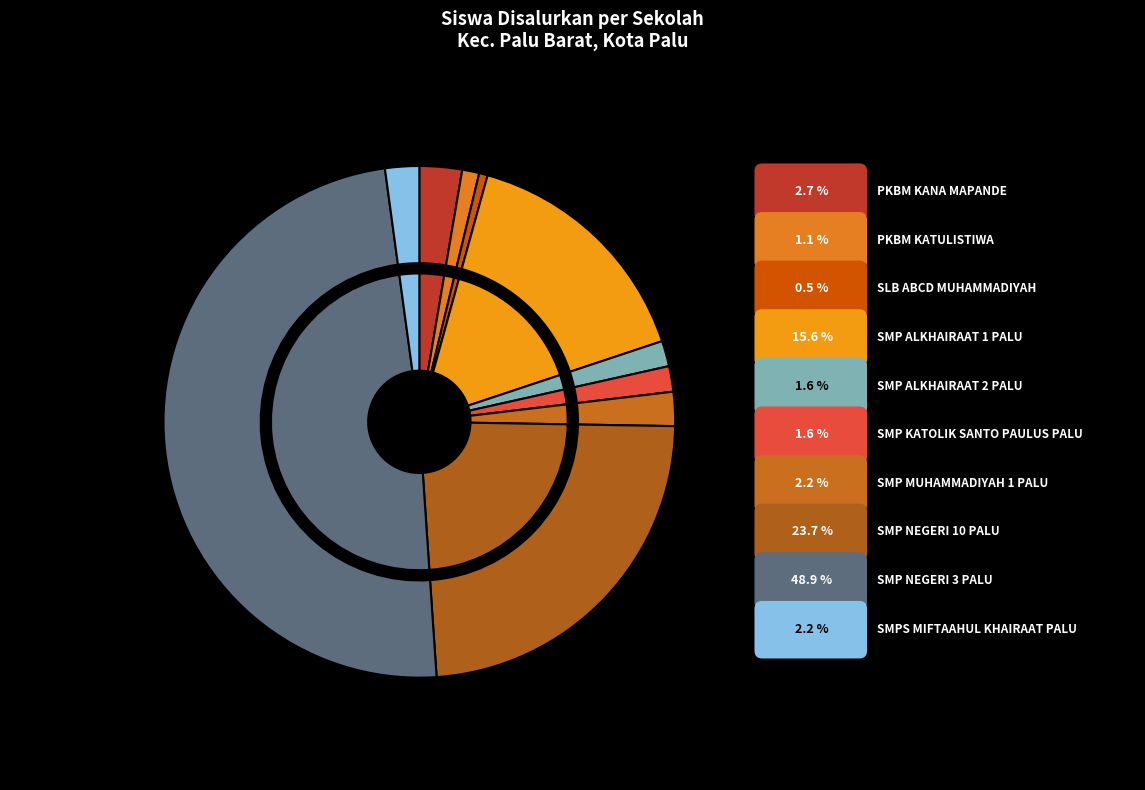

Between SMP KATOLIK SANTO PAULUS PALU and PKBM KATULISTIWA, which is larger?

SMP KATOLIK SANTO PAULUS PALU